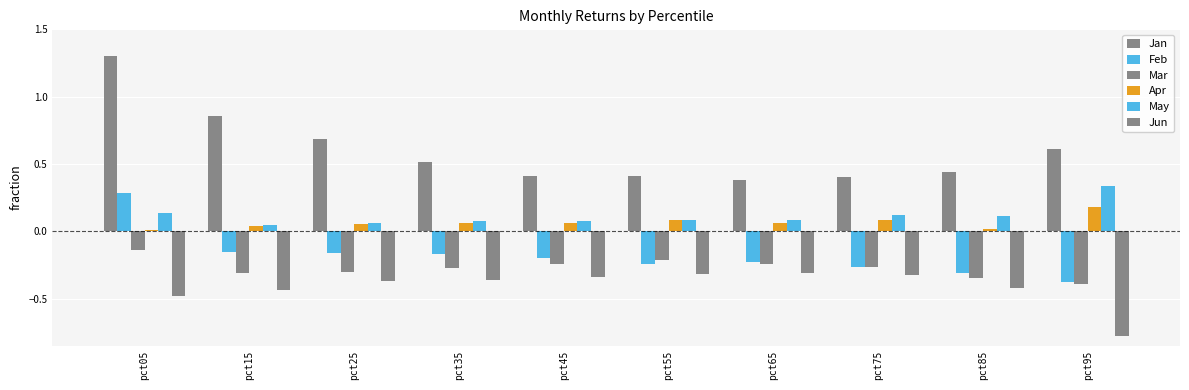

What is the difference between the highest and lowest values at pct75?

0.7